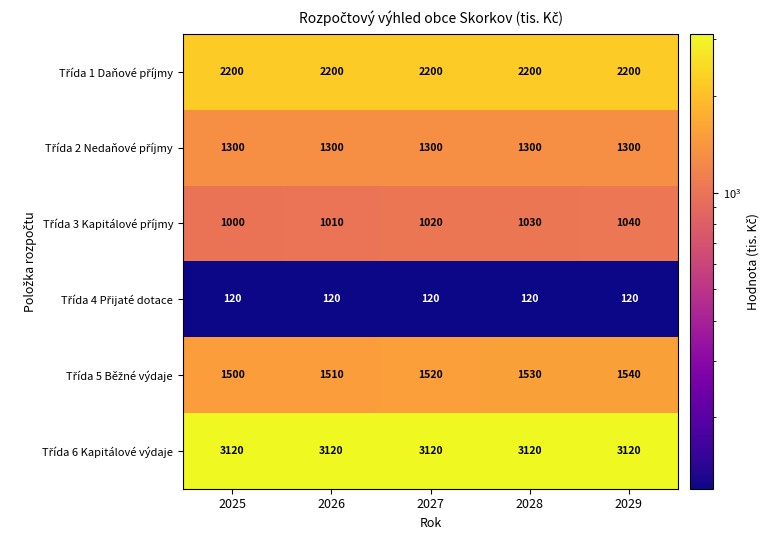

What is the difference between the highest and lowest values at 2027?

3000